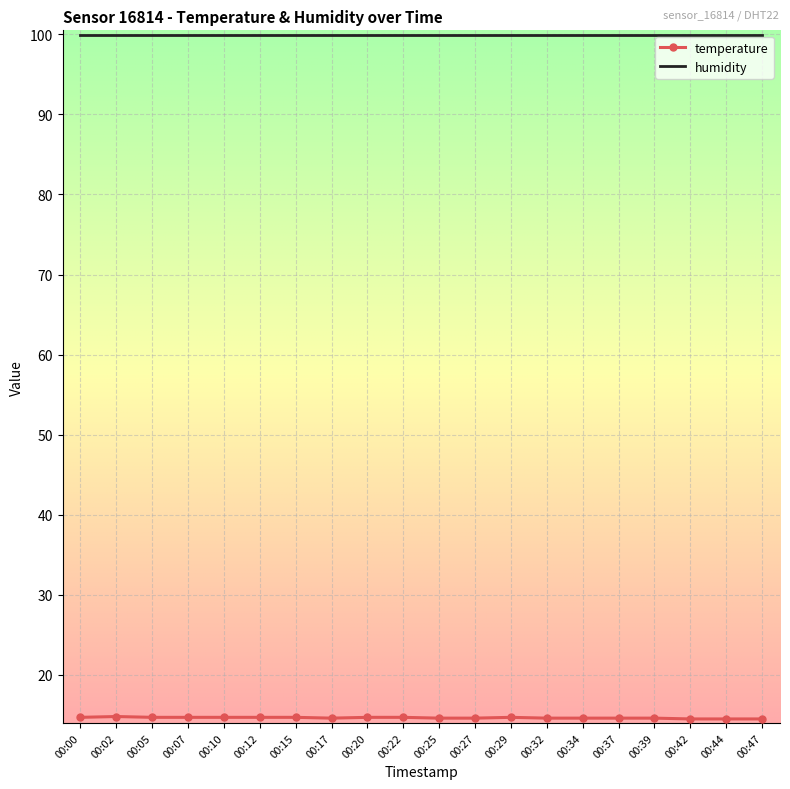

What is the total value across all series at 00:44?

114.4